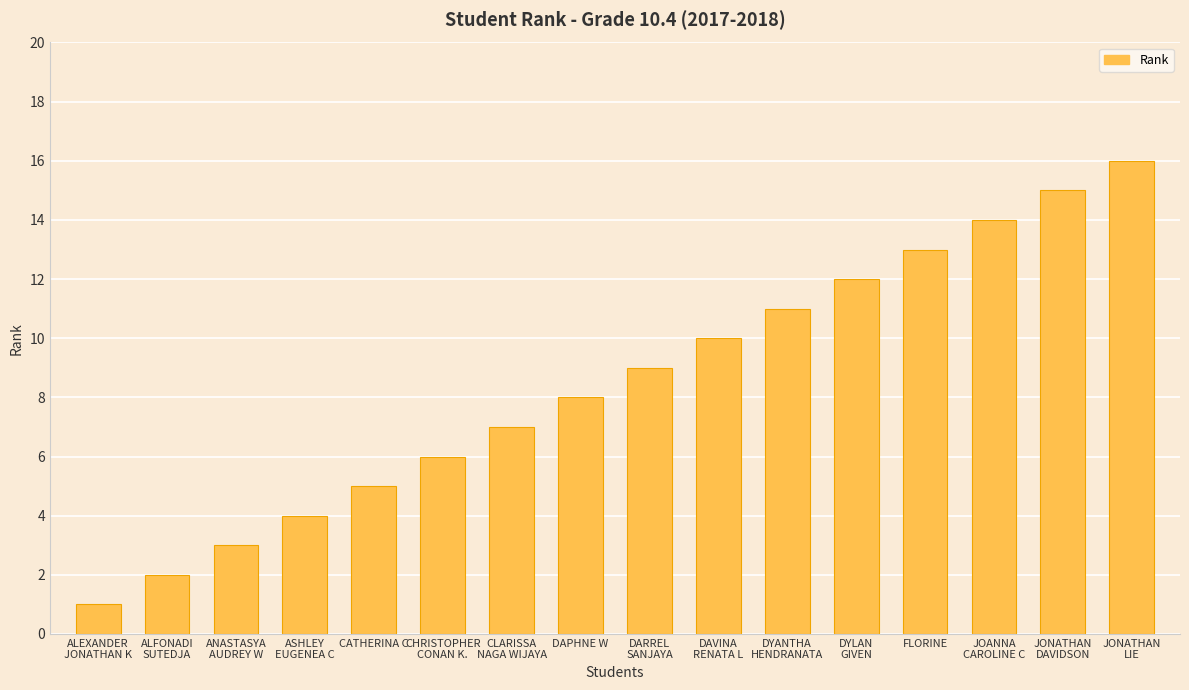

What is the value of the 8th bar from the left?

8